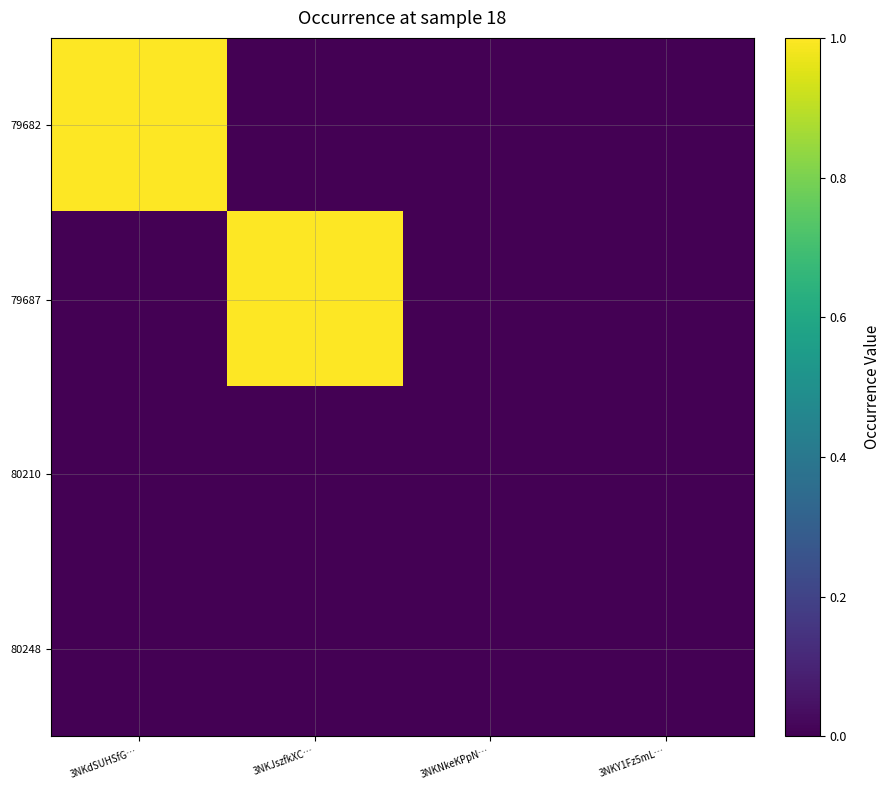

Rank the series by their maximum value, from lowest to highest.

80210, 80248, 79682, 79687